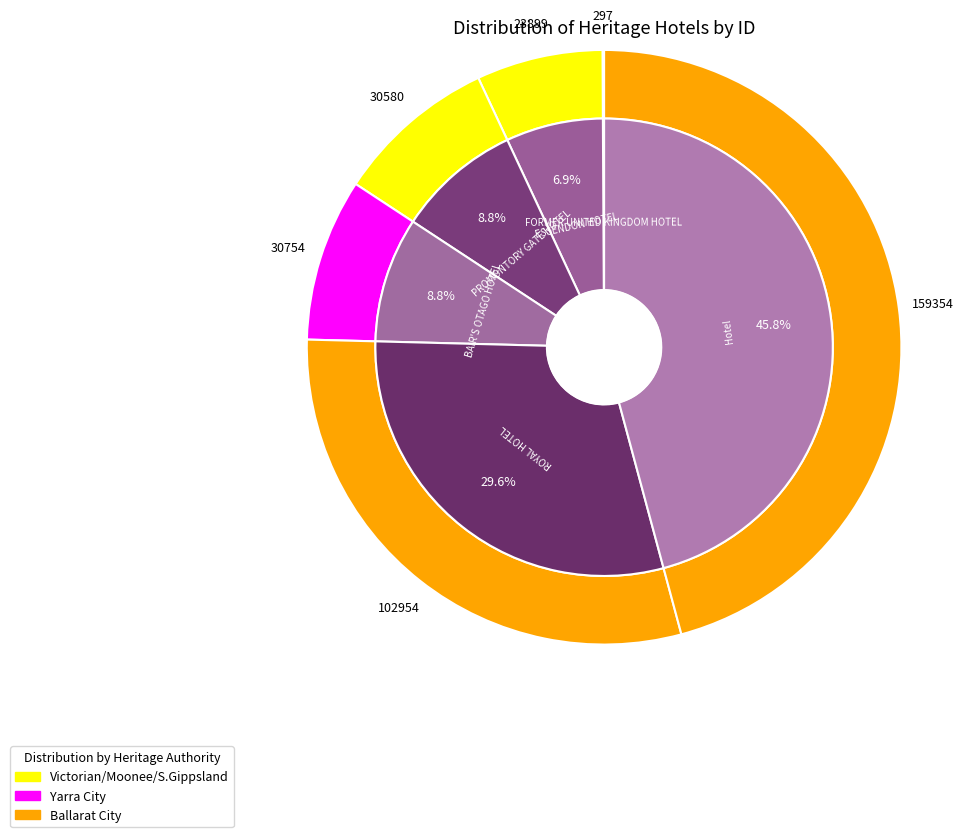

To the nearest percent, what is the difference between the largest and smallest slice percentages?

46%